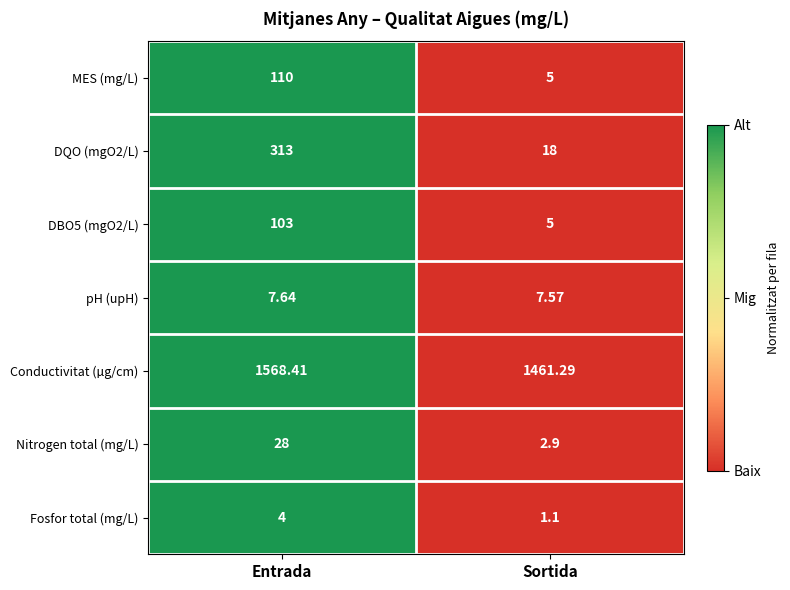

Which label corresponds to the largest value in the chart?

Entrada